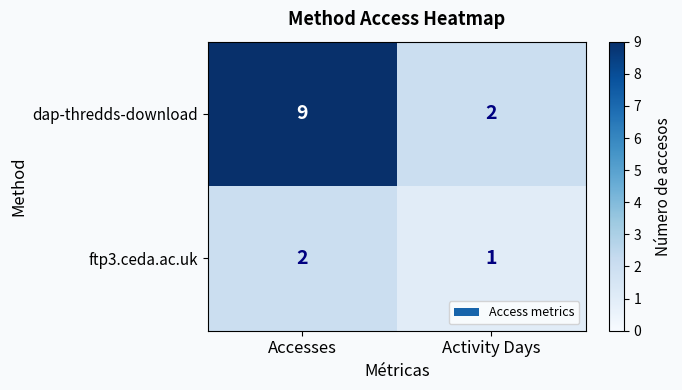

At which category is the sum across all series the highest?

Accesses